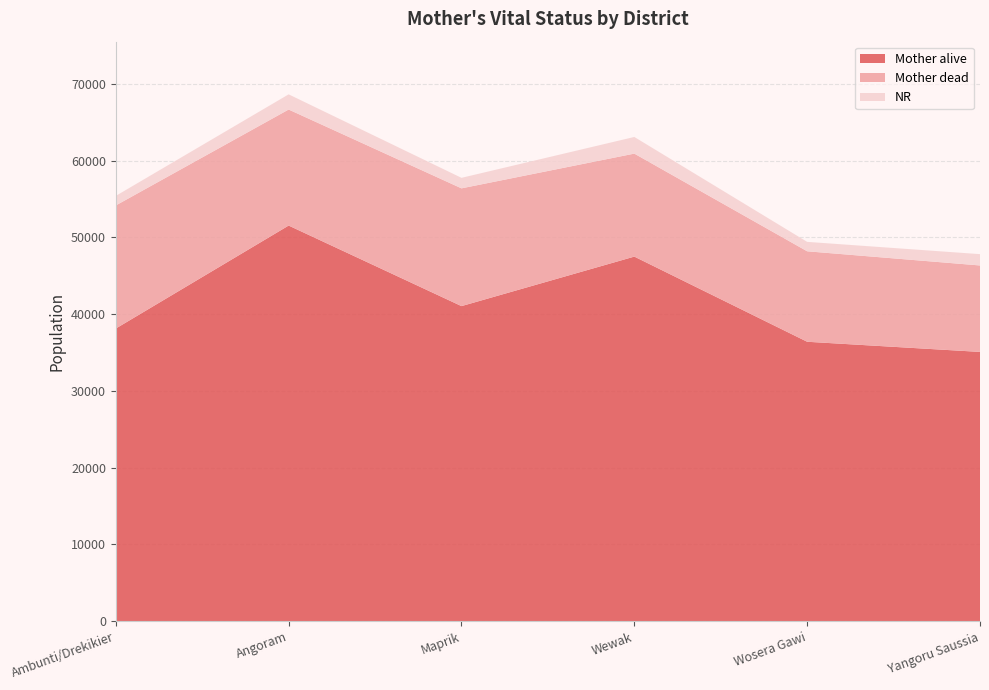

Reading left to right, transcribe all the data shown in this chart.

Mother alive: 38120	51533	41040	47489	36396	35073
Mother dead: 16034	15113	15340	13416	11785	11261
NR: 1243	1978	1369	2168	1227	1475